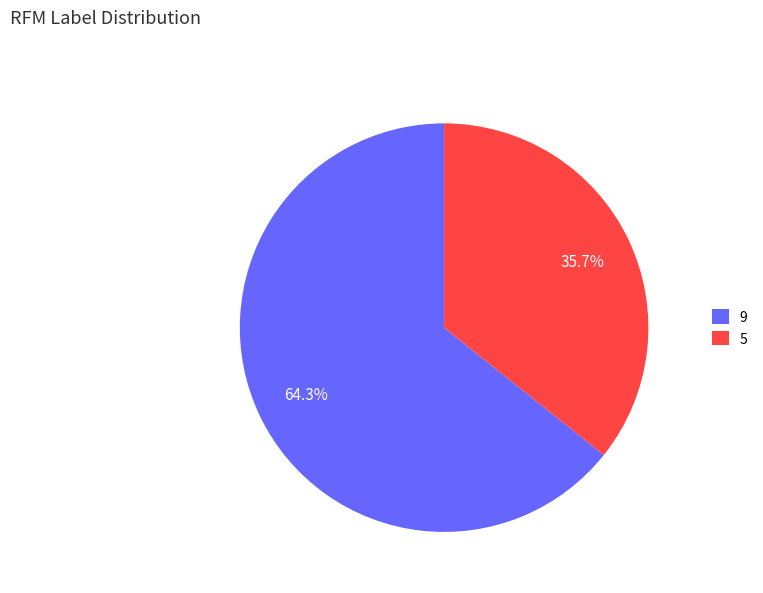

What is the smallest slice in the pie chart?

5